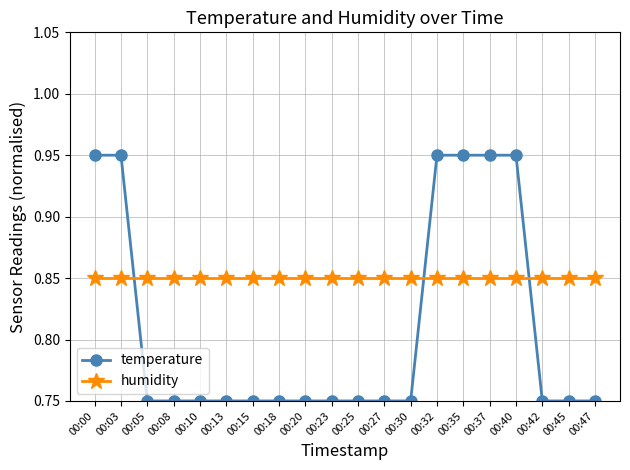

True or false: temperature and humidity intersect in this chart.

True